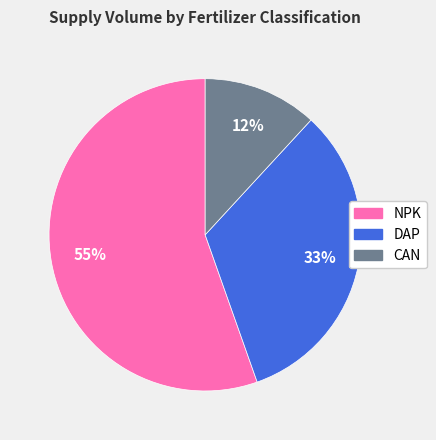

Which category has the biggest portion of the pie?

NPK